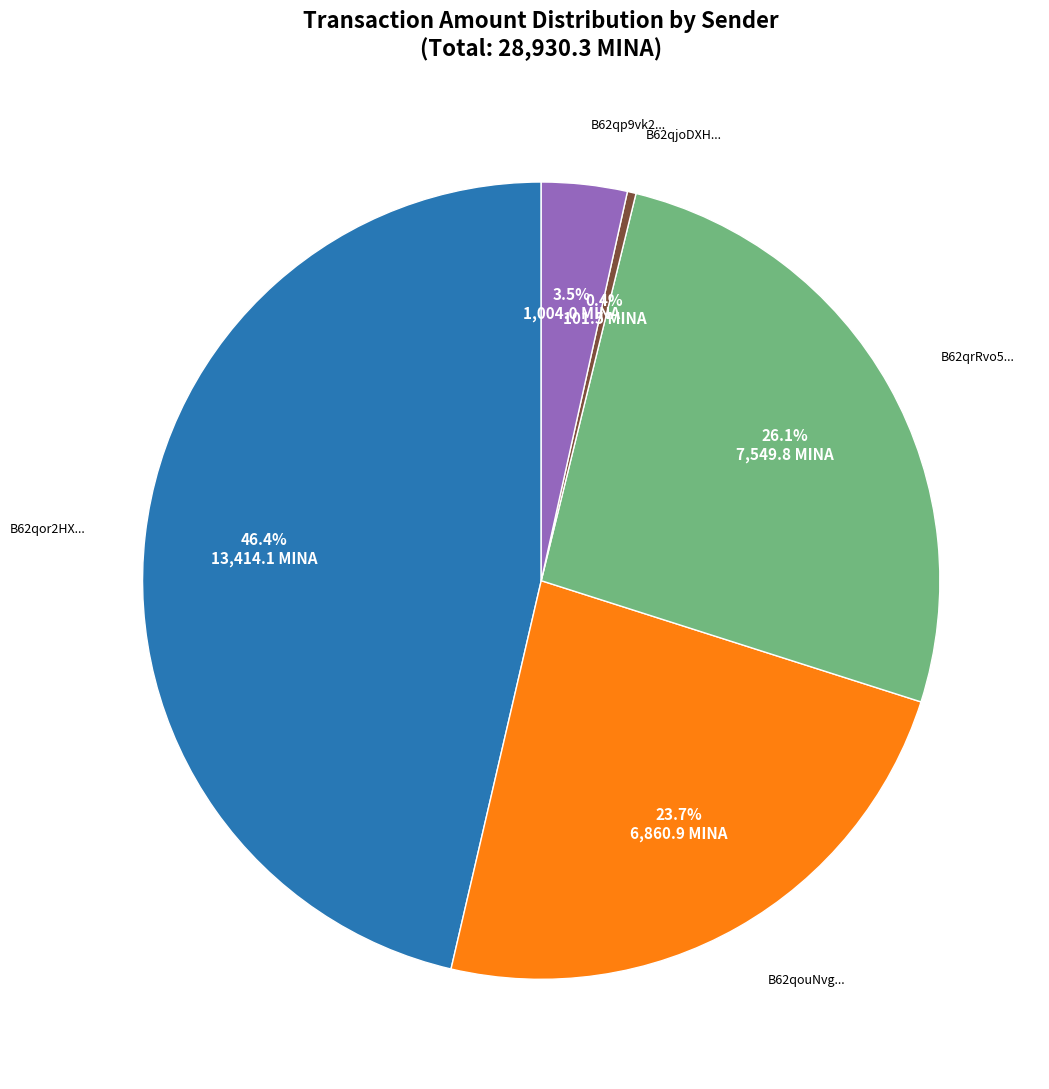

Is there a majority slice in this chart?

No